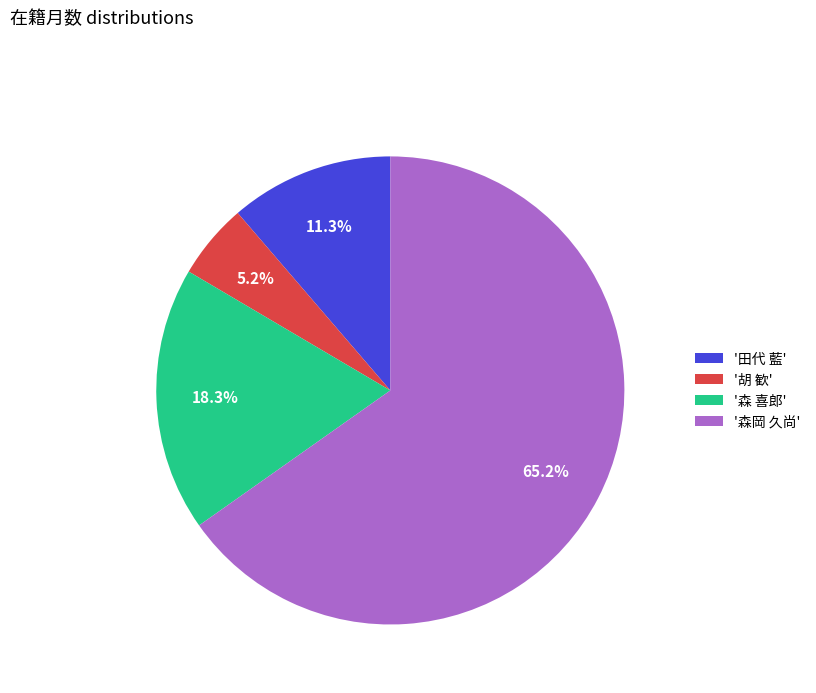

Which has a higher value, '田代 藍' or '森 喜郎'?

'森 喜郎'